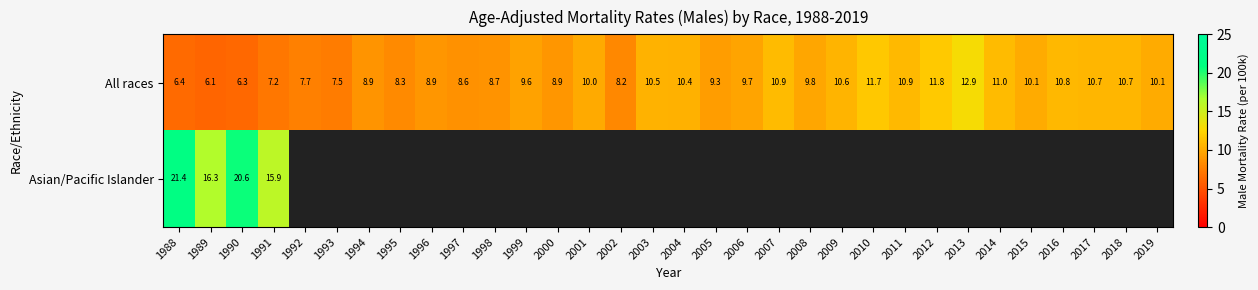

What is the greatest value displayed?

21.4